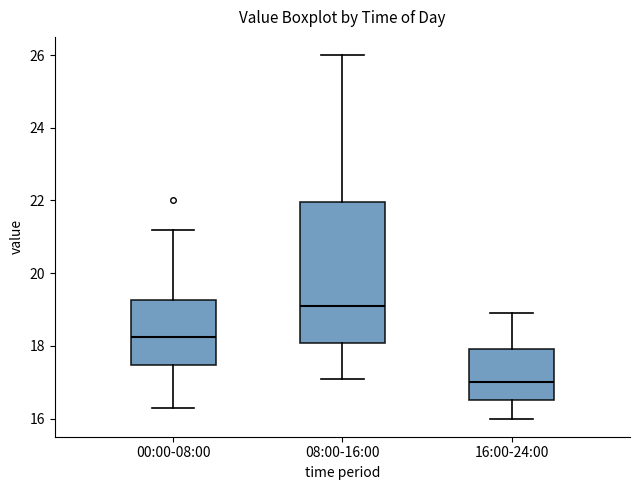

Where does the lower whisker of the box for 16:00-24:00 end on the y-axis? The values are not printed on the chart, so give them approximately, as read against the axis.

16.0